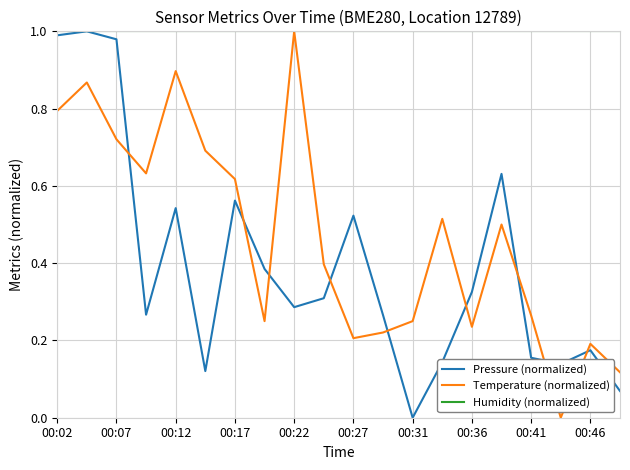

How many lines are shown in the chart?

3